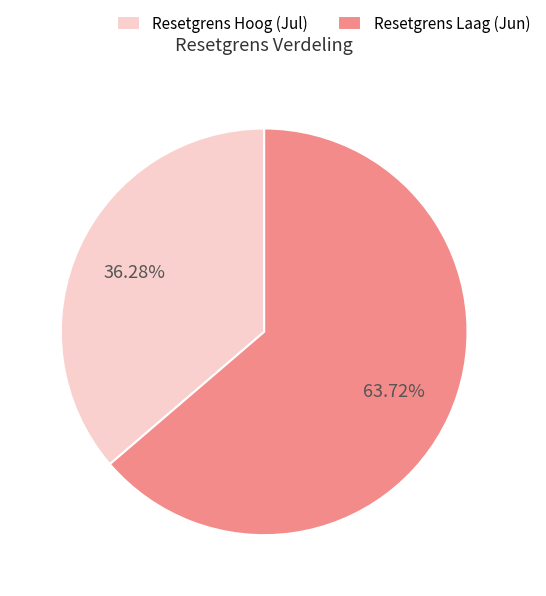

Approximately how many times larger is the value at Resetgrens Laag (Jun) compared to Resetgrens Hoog (Jul)?

1.8